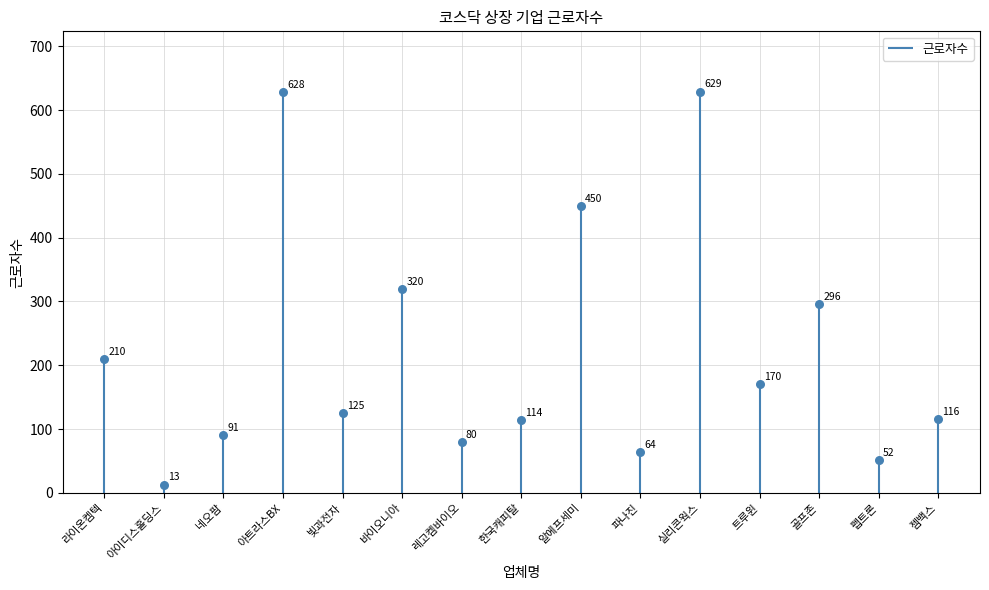

Approximately how many times larger is the value at 네오팜 compared to 파나진?

1.4